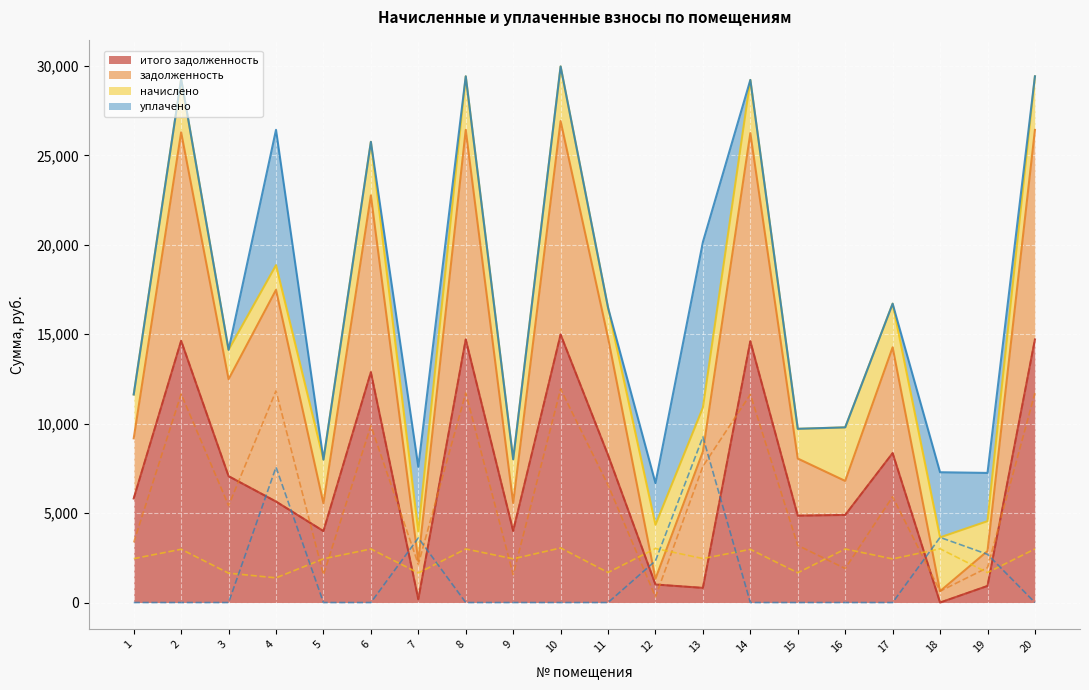

What is the sum of all уплачено values?

29114.7